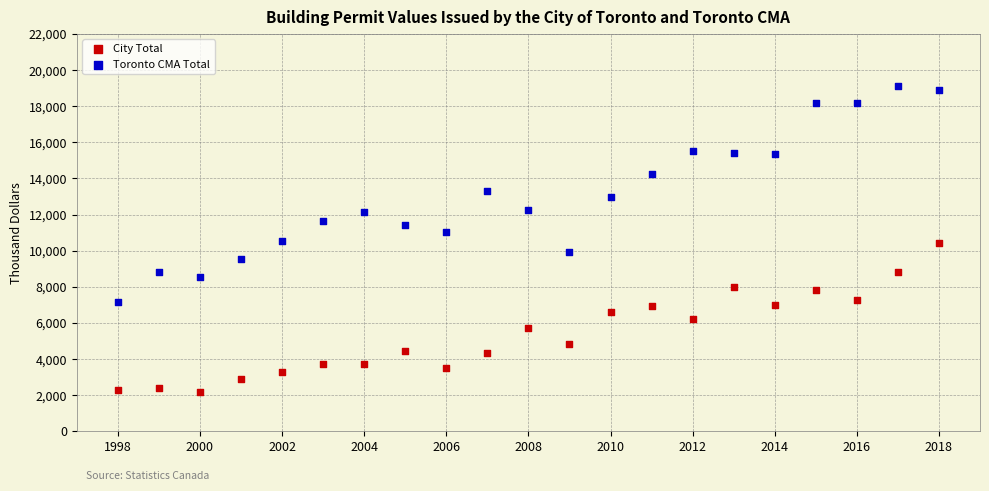

What is the X range (max minus min) for the scatter plot?

20.0